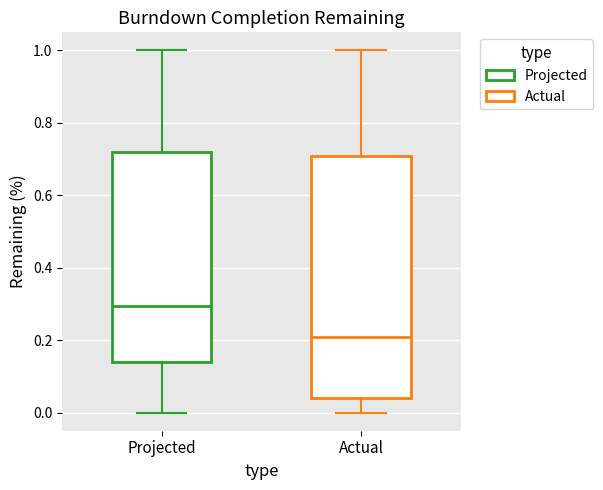

Which box has the highest median line?

Projected